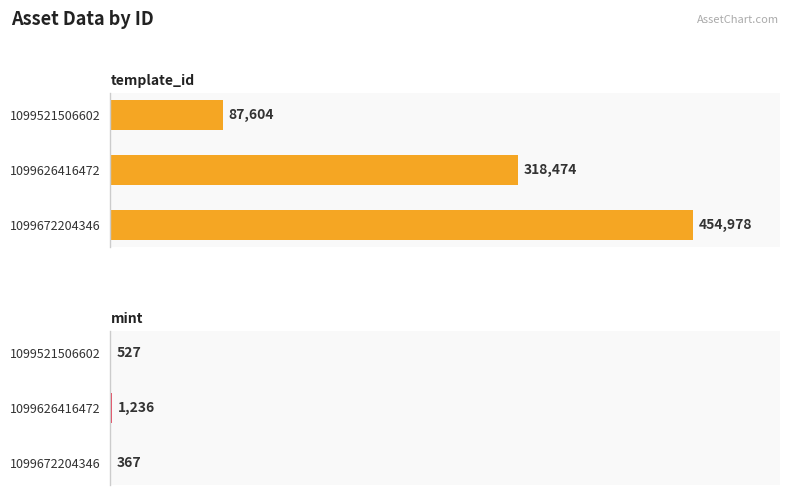

Which series has the largest range (max minus min)?

template_id